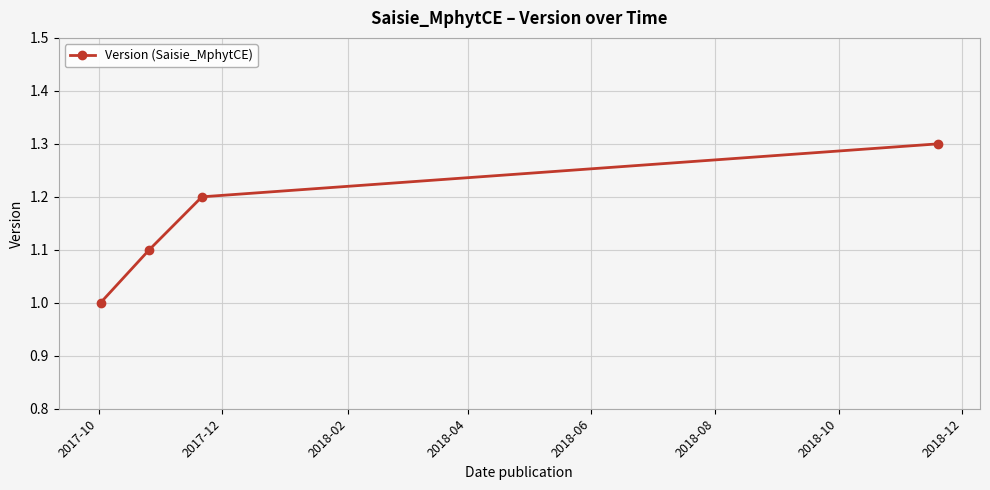

What is the difference between the maximum and minimum values?

0.3